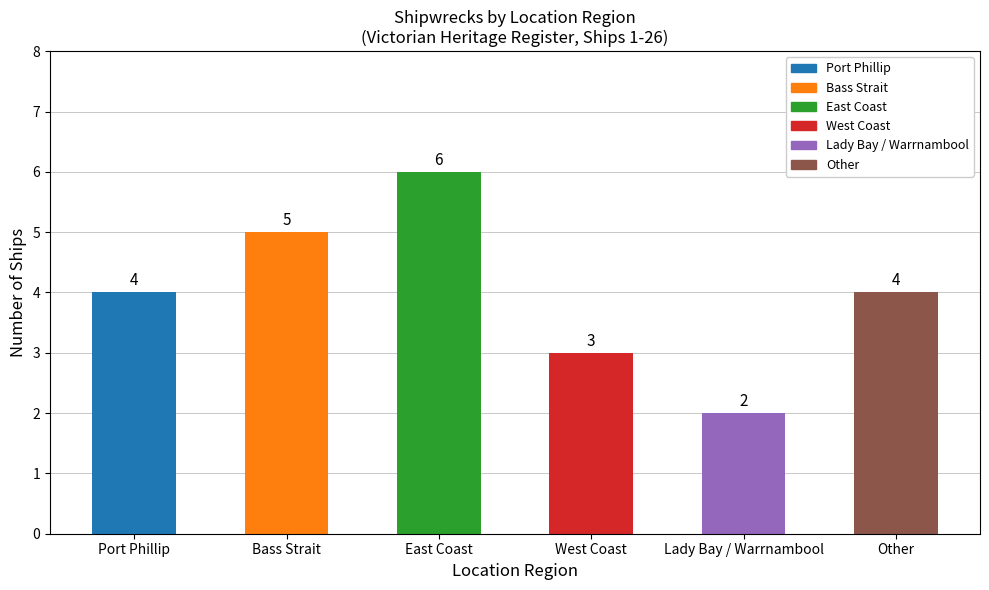

What position from the left is Lady Bay / Warrnambool?

5